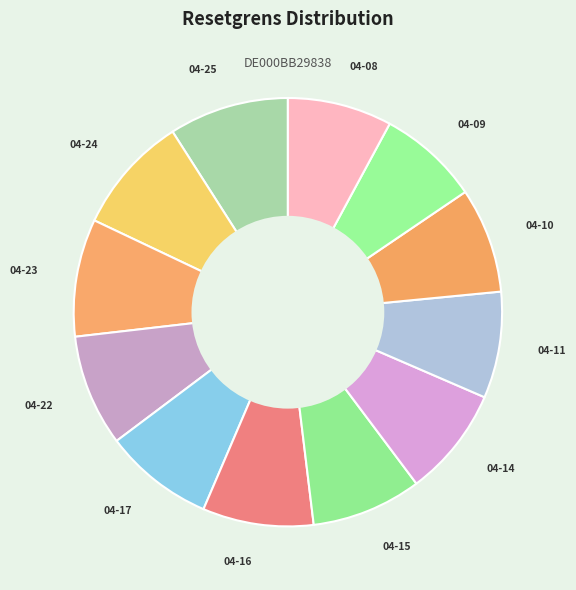

Count the number of slices in the pie.

12